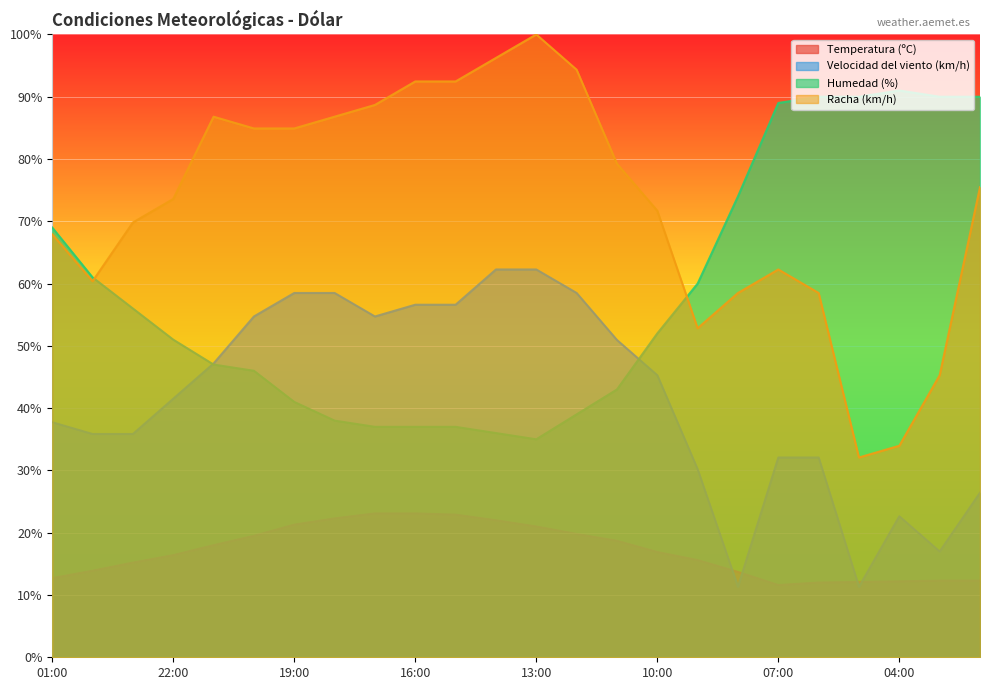

Read the Velocidad del viento (km/h) value at 01:00.

37.7